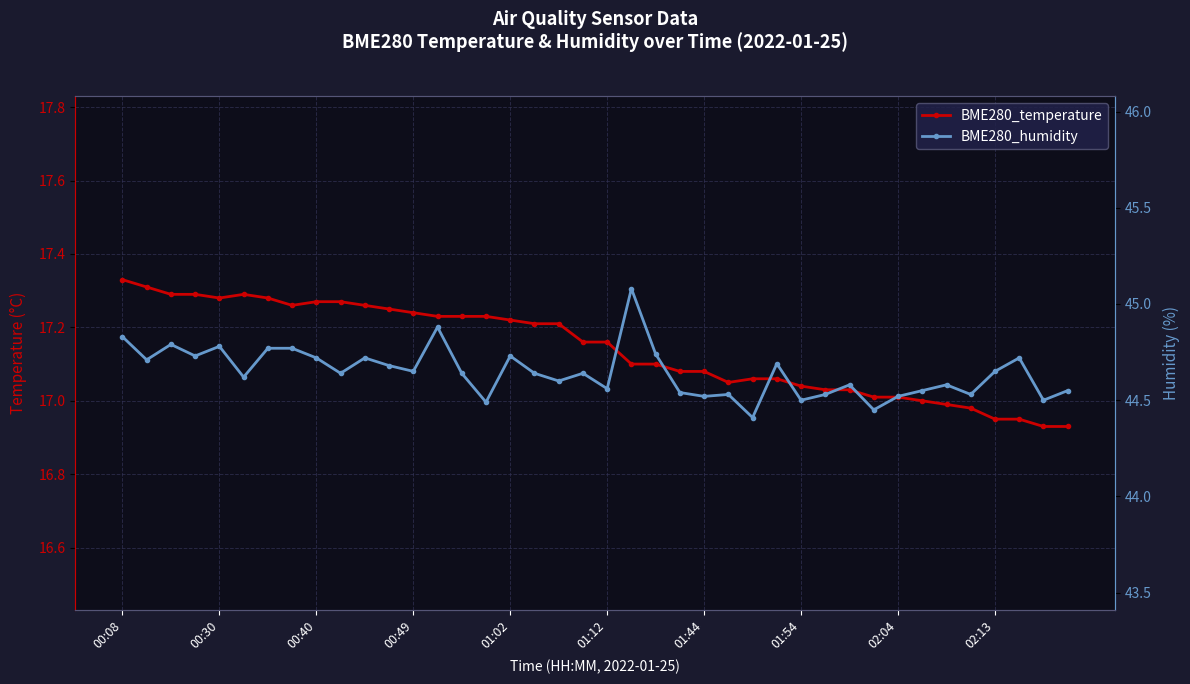

Which series has the largest range (max minus min)?

BME280_humidity